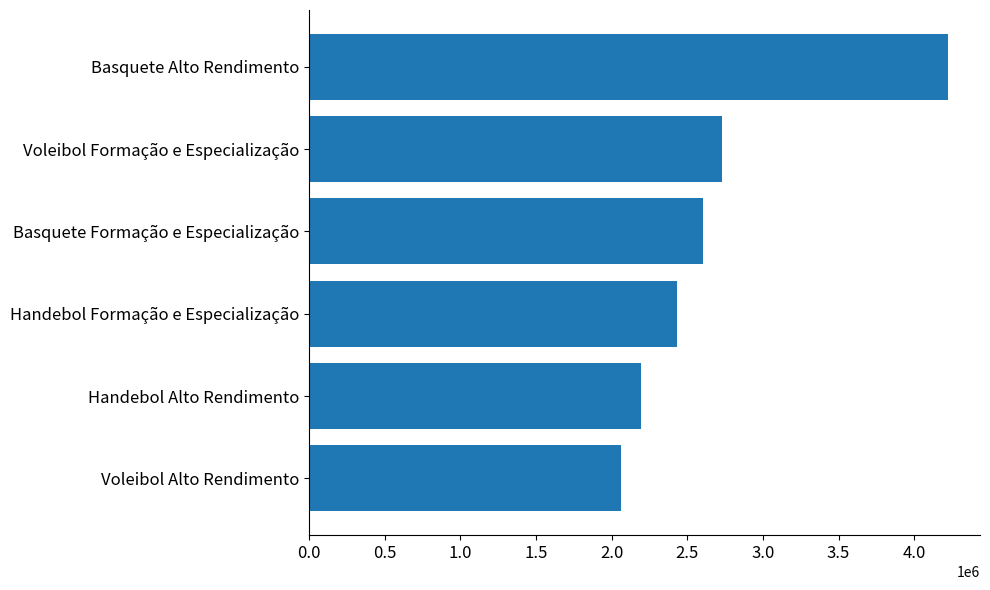

What is the label of the 4th bar from the bottom?

Basquete Formação e Especialização